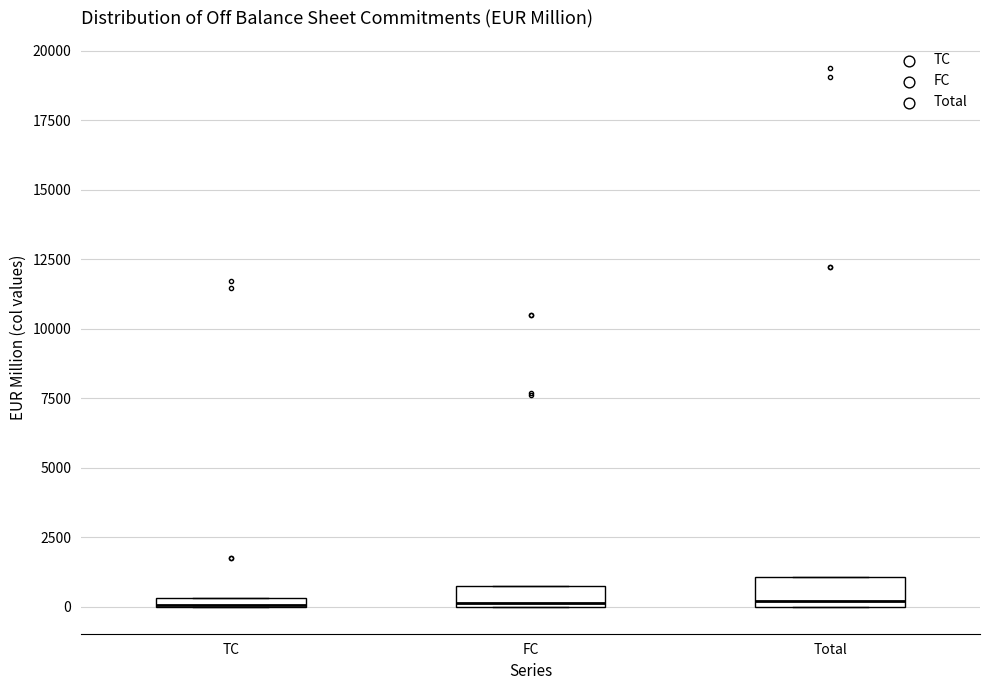

Where is the lower edge of the box for Total on the y-axis? The values are not printed on the chart, so give them approximately, as read against the axis.

0